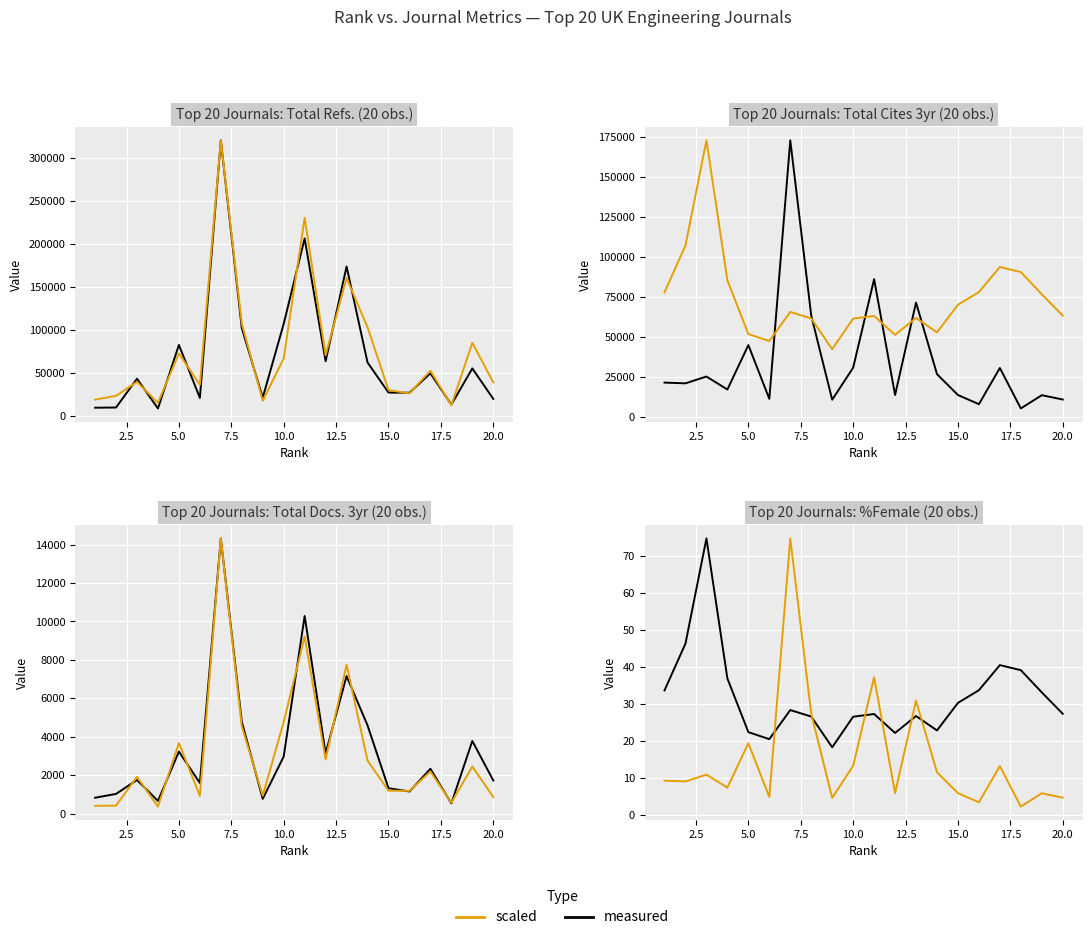

How many times do %Female and Total Refs. cross each other?

6